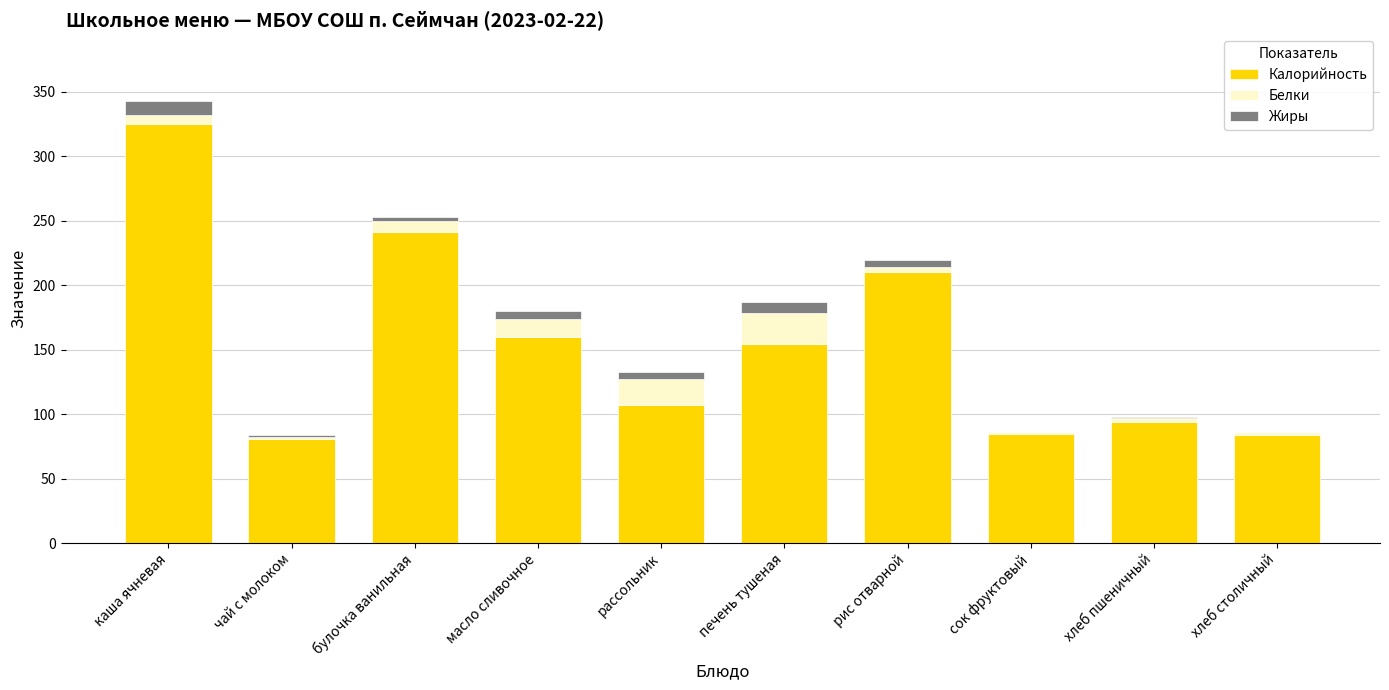

What is the total value across all series at печень тушеная?

186.7